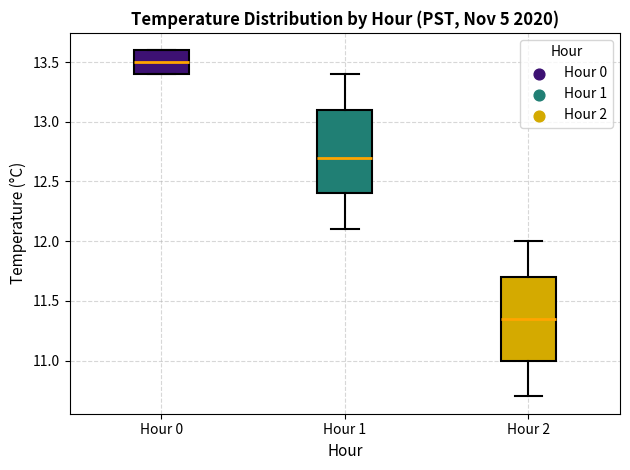

Reading left to right, transcribe this box plot: for each box, give where its median line is, the range the box spans, and where its two whiskers end, as read against the y-axis. The values are not printed on the chart, so give them approximately, as read against the axis.

Hour 0: median 13.50, box 13.40 to 13.60, whiskers 13.40 to 13.60
Hour 1: median 12.70, box 12.40 to 13.10, whiskers 12.10 to 13.40
Hour 2: median 11.35, box 11.00 to 11.70, whiskers 10.70 to 12.00